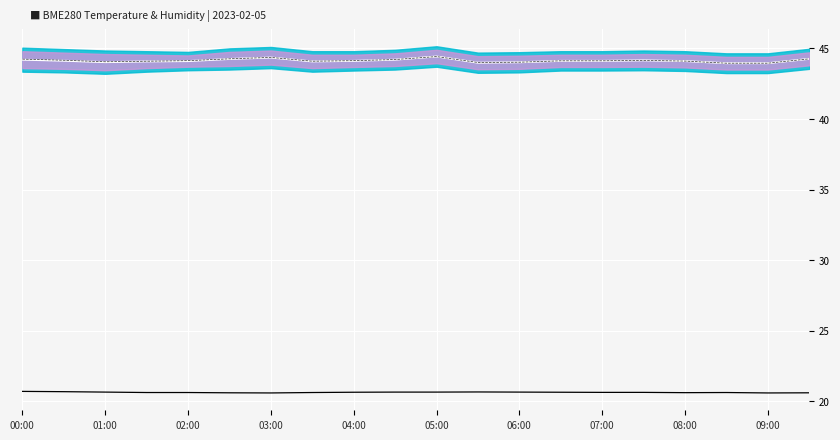

What is the difference between the maximum and minimum values in the Band centre series?

0.5